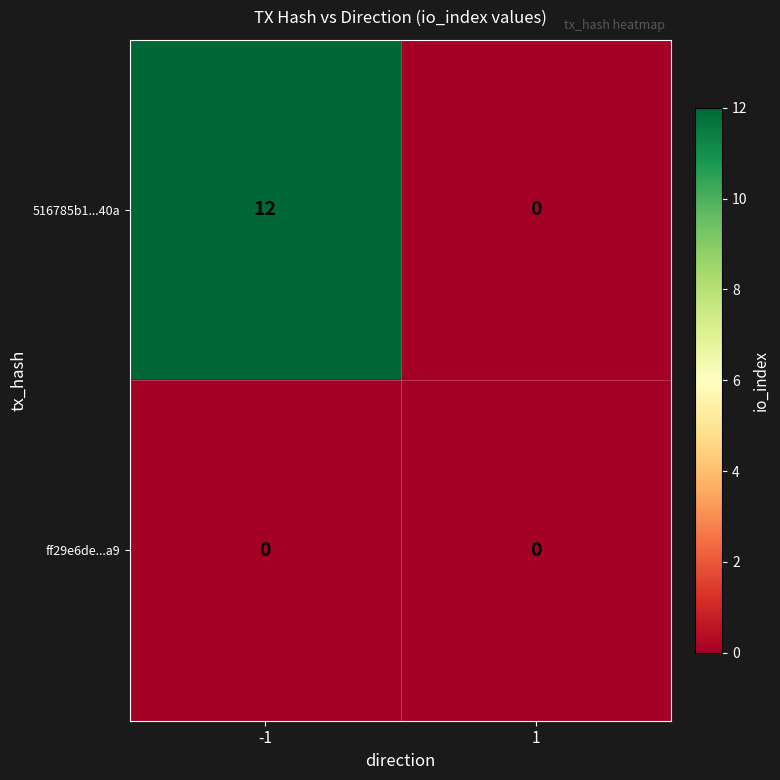

What value does the 516785b1...40a series have at -1, to the nearest 5?

10